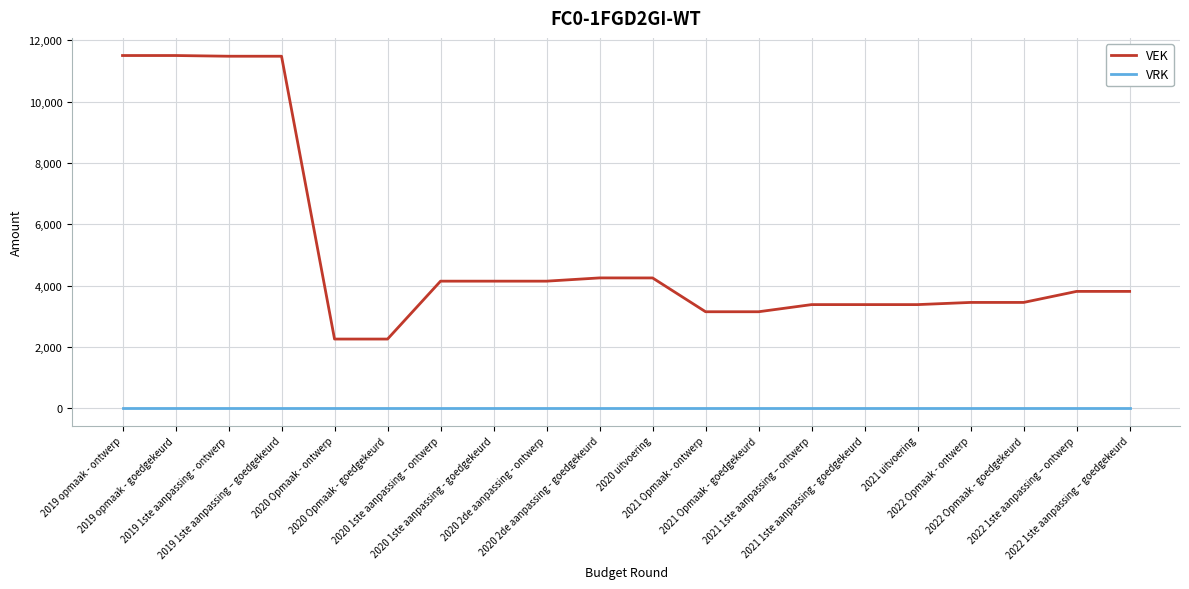

What is the average value of the VEK series?

5119